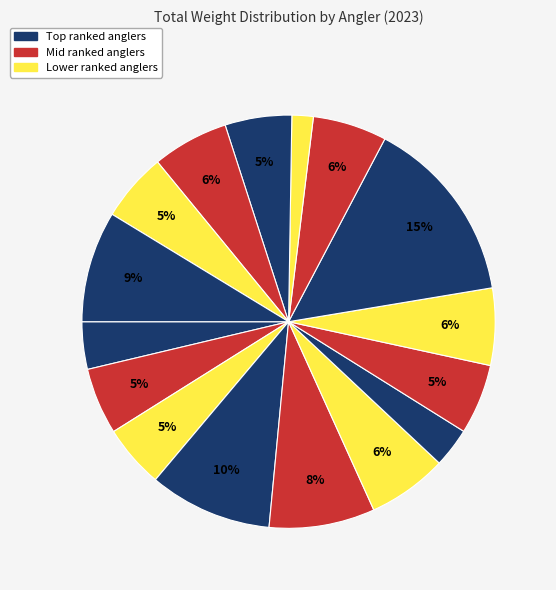

How many slices are in this pie chart?

16